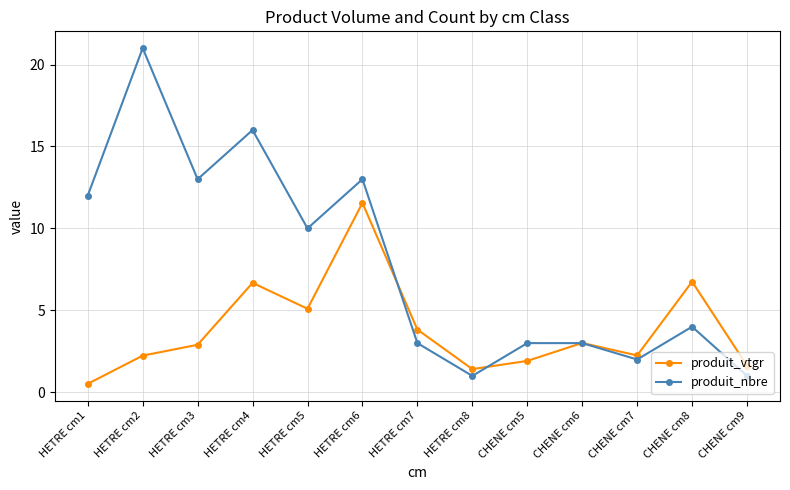

Rank the series by their maximum value, from highest to lowest.

produit_nbre, produit_vtgr